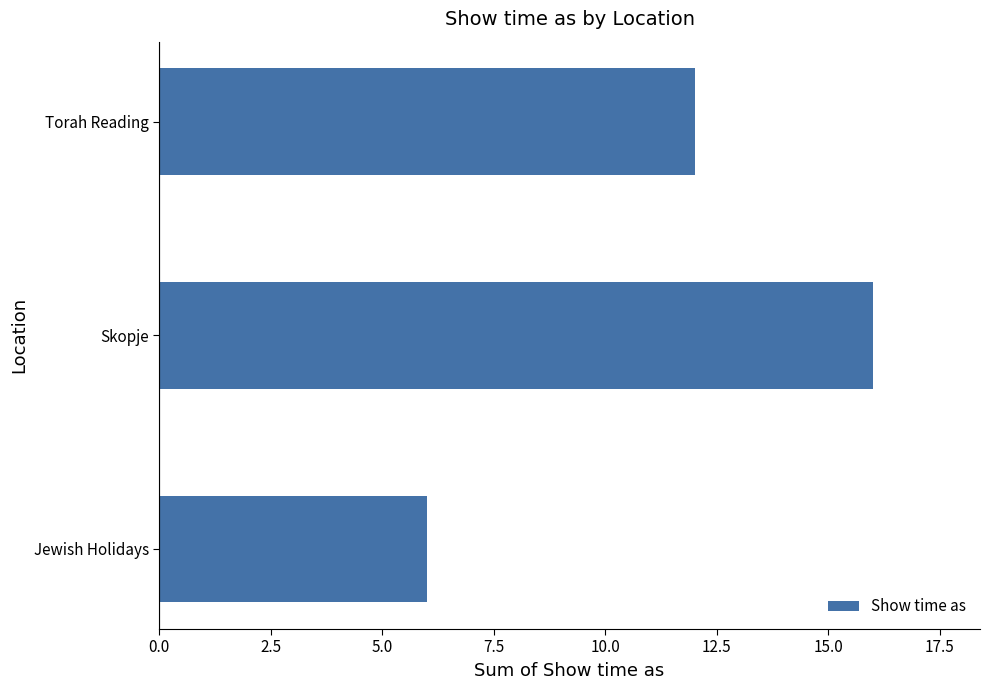

What is the greatest value displayed?

16